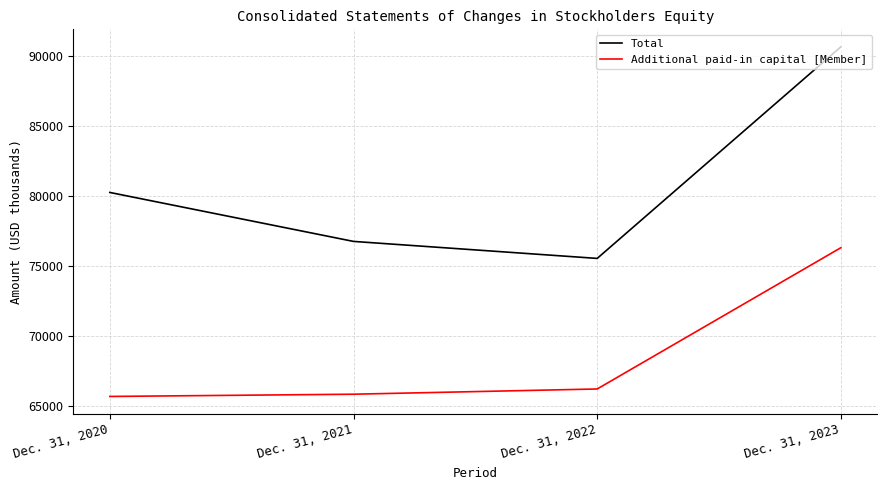

What is the difference between the maximum and minimum values in the Total series?

15113